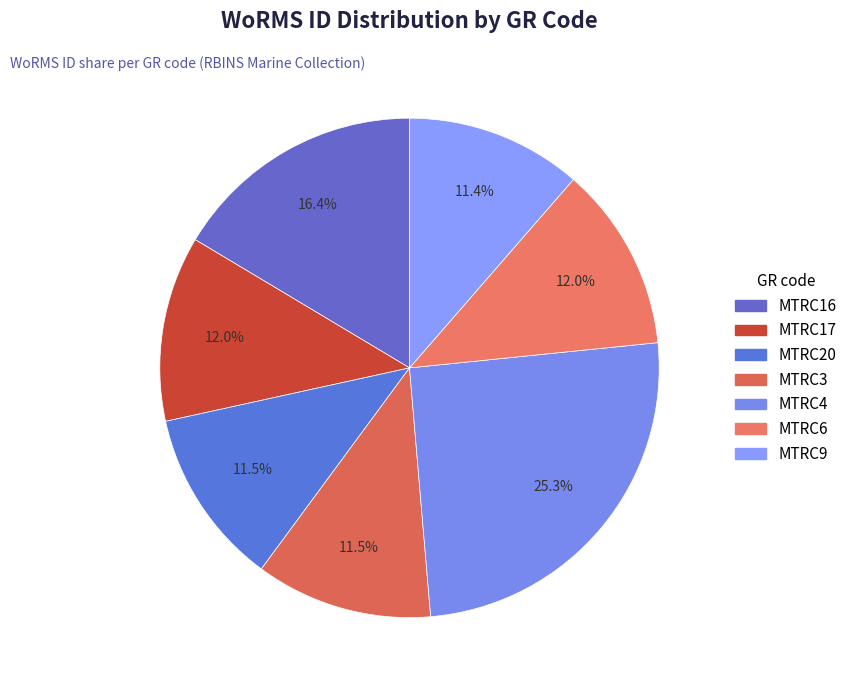

Between MTRC6 and MTRC3, which is larger?

MTRC6